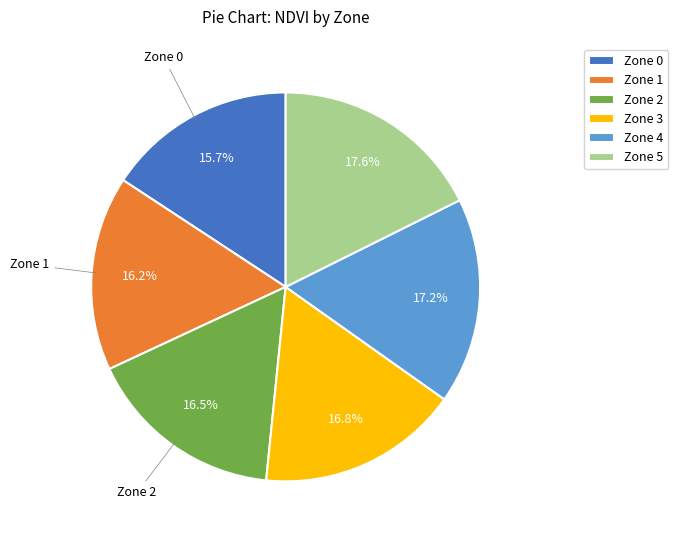

How many segments does this pie chart have?

6